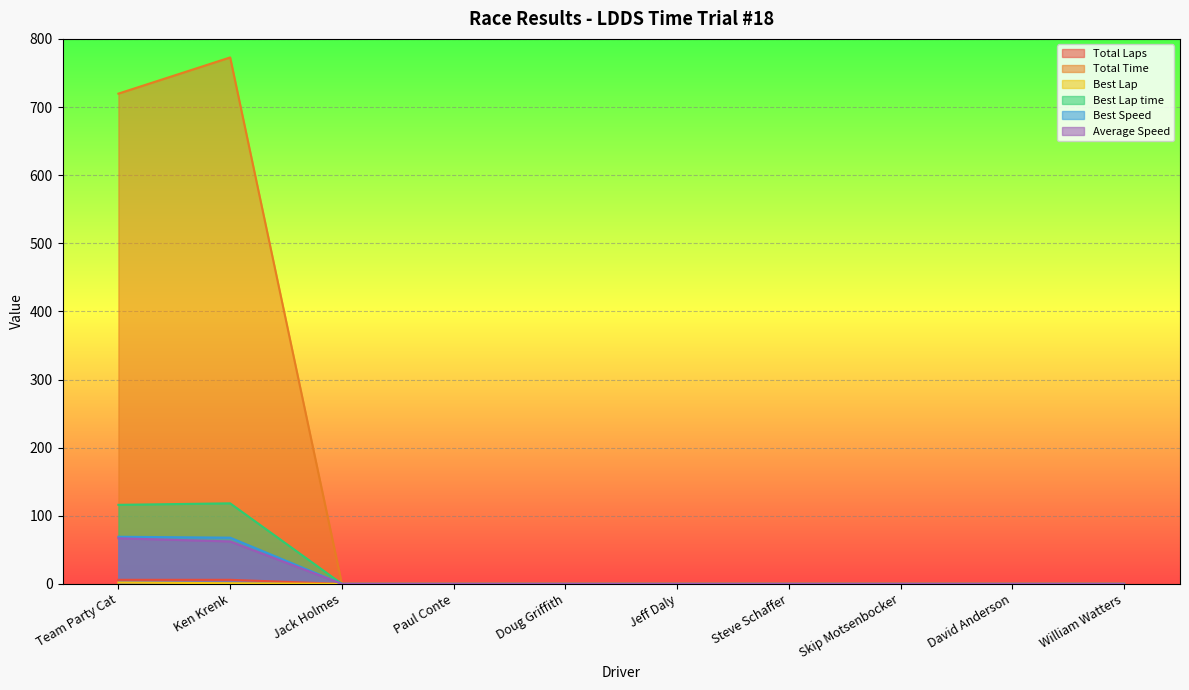

At how many categories does at least one series exceed 167?

2